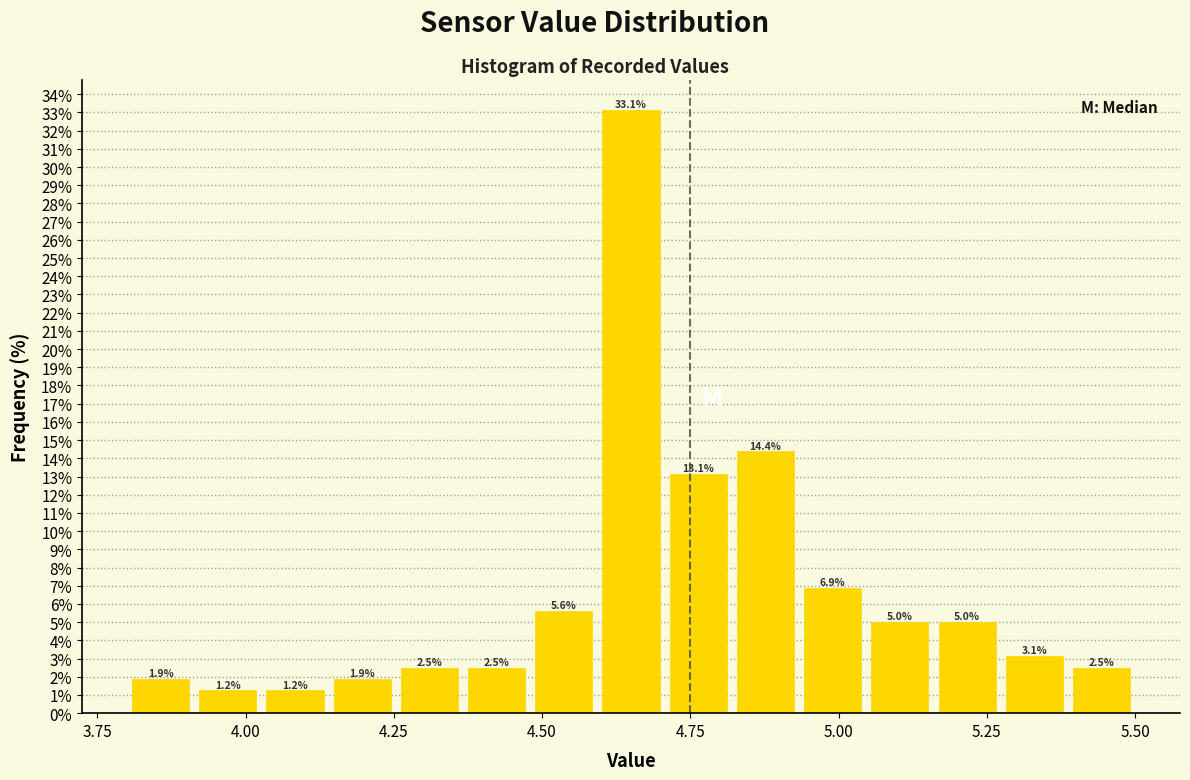

Around what value on the x-axis is the tallest bar? Give the approximate position of its centre, as read against the axis.

4.65